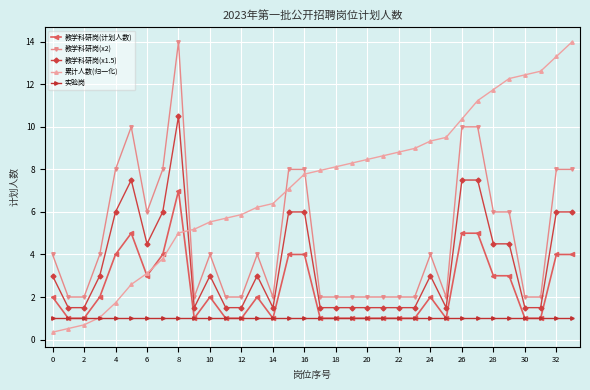

List the series in order of their overall mean, lowest first.

实验岗, 教学科研岗(计划人数), 教学科研岗(x1.5), 教学科研岗(x2), 累计人数(归一化)